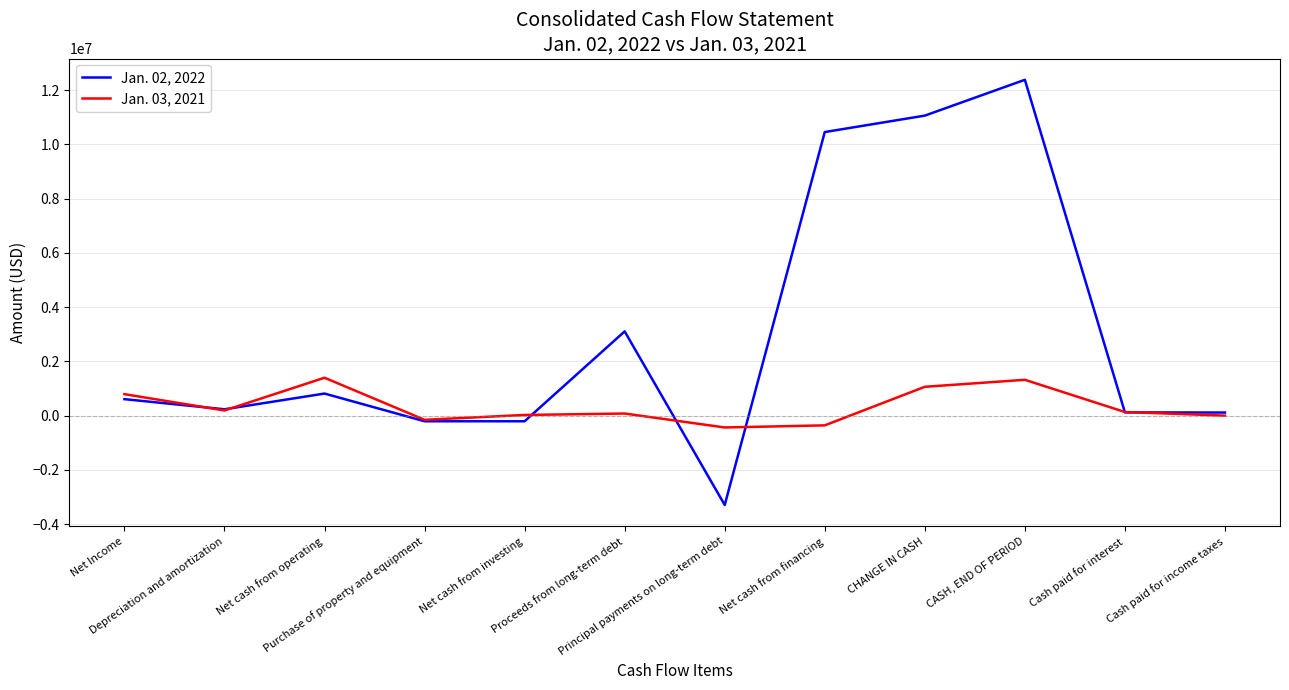

What position from the right is Net cash from operating?

10